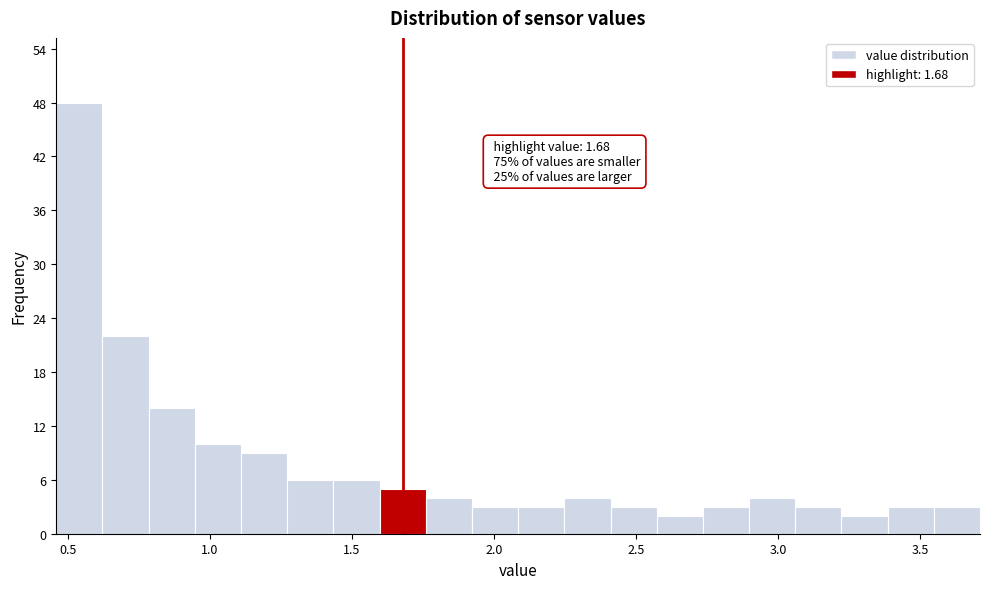

Read against the x-axis, roughly where is the centre of the tallest bar?

0.55